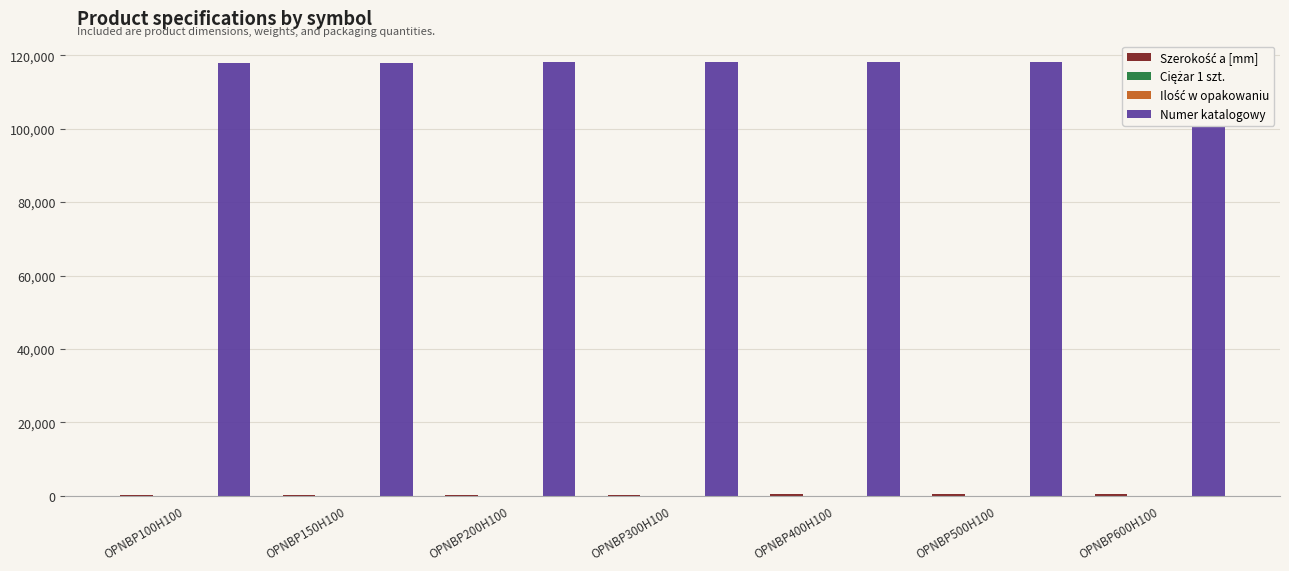

Reading left to right, transcribe all the data shown in this chart.

Szerokość a [mm]: OPNBP100H100=100.0	OPNBP150H100=150.0	OPNBP200H100=200.0	OPNBP300H100=300.0	OPNBP400H100=400.0	OPNBP500H100=500.0	OPNBP600H100=600.0
Ciężar 1 szt.: OPNBP100H100=1.6	OPNBP150H100=2.0	OPNBP200H100=2.4	OPNBP300H100=3.3	OPNBP400H100=4.0	OPNBP500H100=5.1	OPNBP600H100=5.6
Ilość w opakowaniu: OPNBP100H100=4.0	OPNBP150H100=4.0	OPNBP200H100=4.0	OPNBP300H100=4.0	OPNBP400H100=2.0	OPNBP500H100=2.0	OPNBP600H100=2.0
Numer katalogowy: OPNBP100H100=118010.0	OPNBP150H100=118015.0	OPNBP200H100=118020.0	OPNBP300H100=118030.0	OPNBP400H100=118040.0	OPNBP500H100=118050.0	OPNBP600H100=118060.0